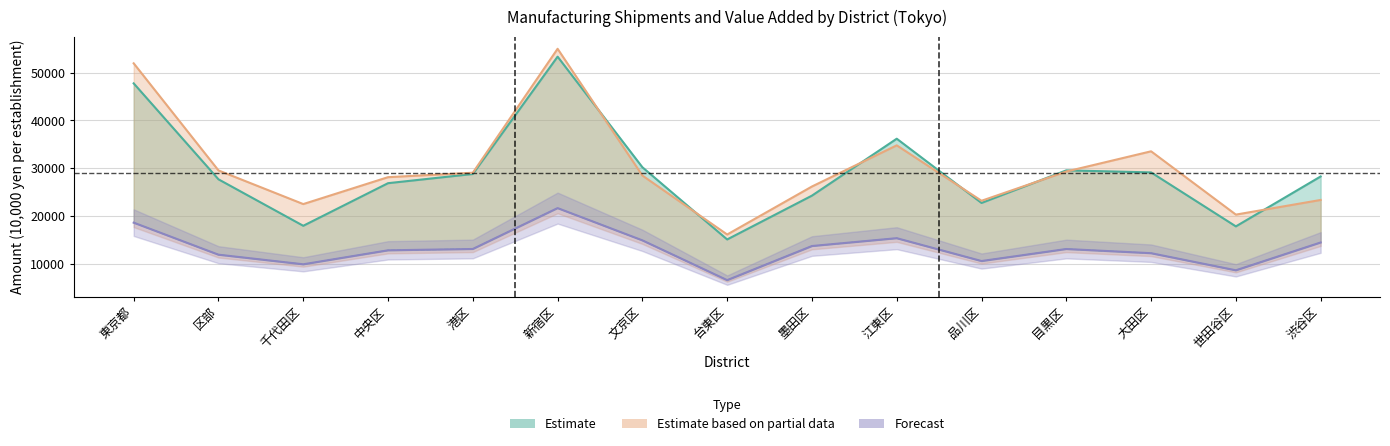

Is the value of value_added_21 at 江東区 greater than the value of shipment_20 at 世田谷区?

No